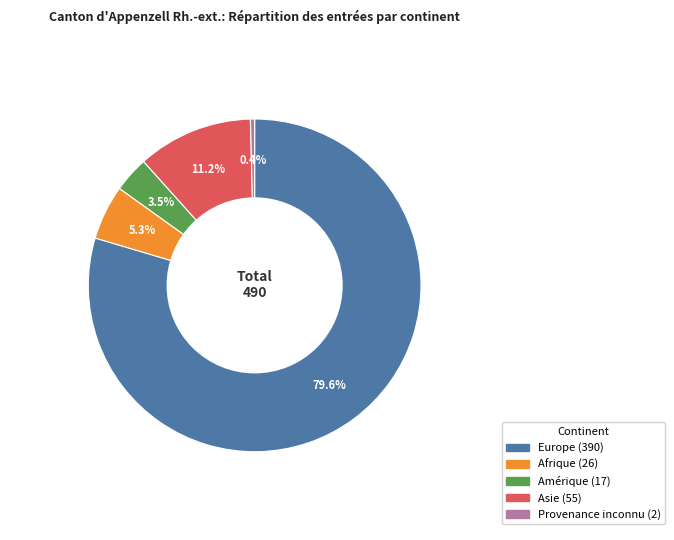

The Afrique slice represents 5% of the pie. True or false?

True